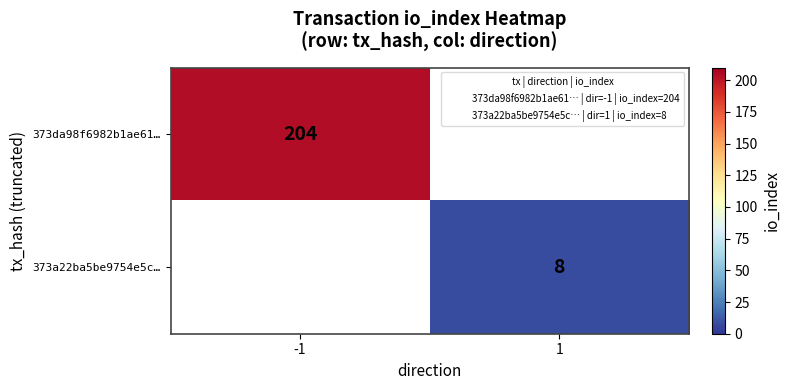

List the labels in order of 373a22ba5be9754e5c… value, smallest first.

-1, 1